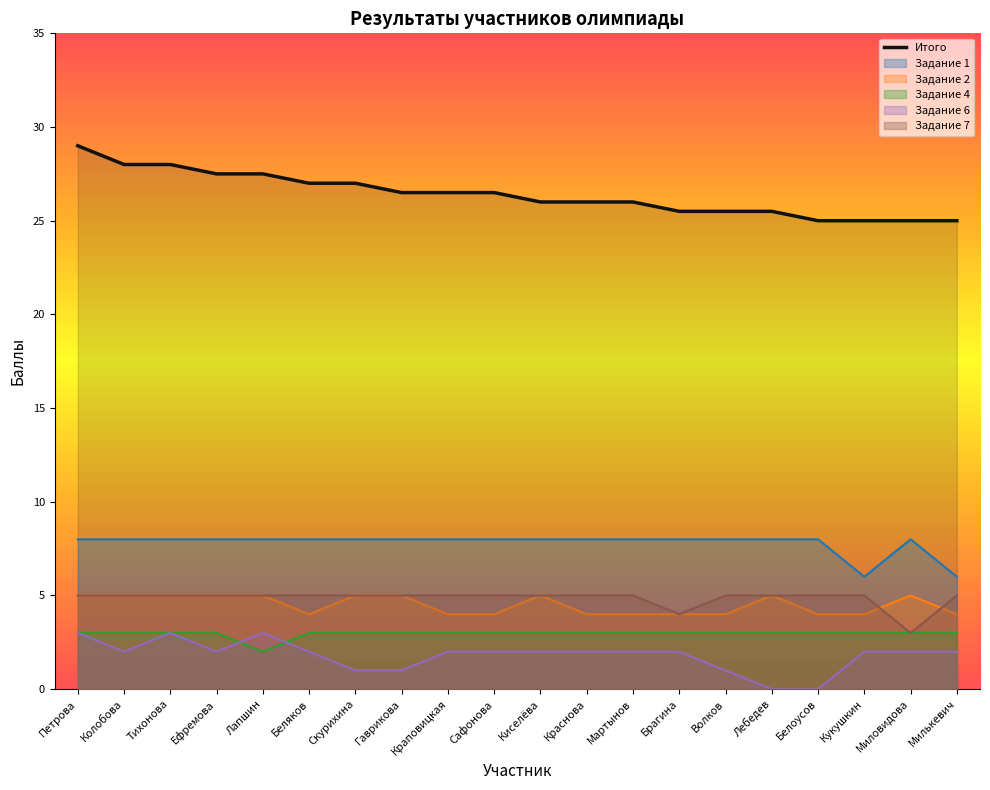

List the labels in order of value, largest first.

Петрова, Колобова, Тихонова, Ефремова, Лапшин, Беляков, Скурихина, Гаврикова, Краповицкая, Сафонова, Киселёва, Краснова, Мартынов, Брагина, Волков, Лебедев, Белоусов, Кукушкин, Миловидова, Милькевич